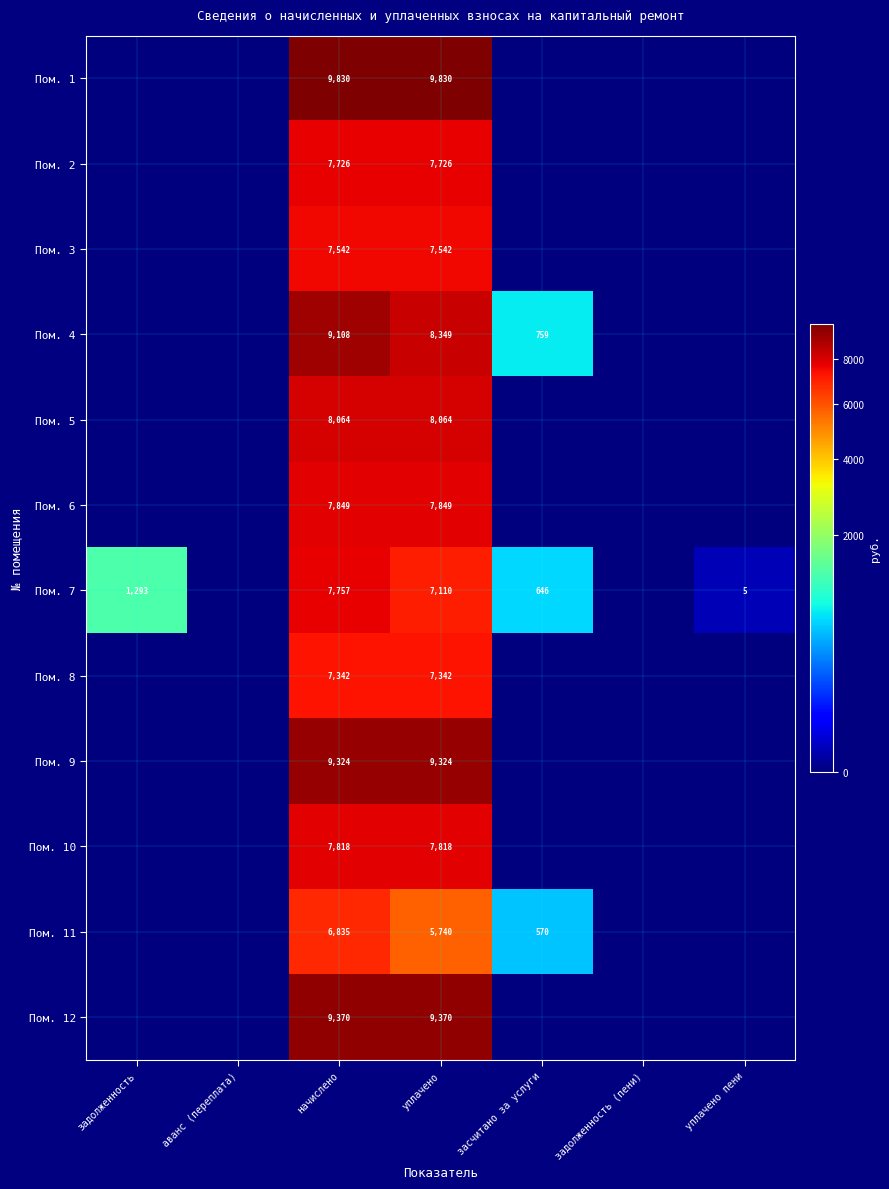

Is it true that Пом. 3 equals 3238 at уплачено?

False